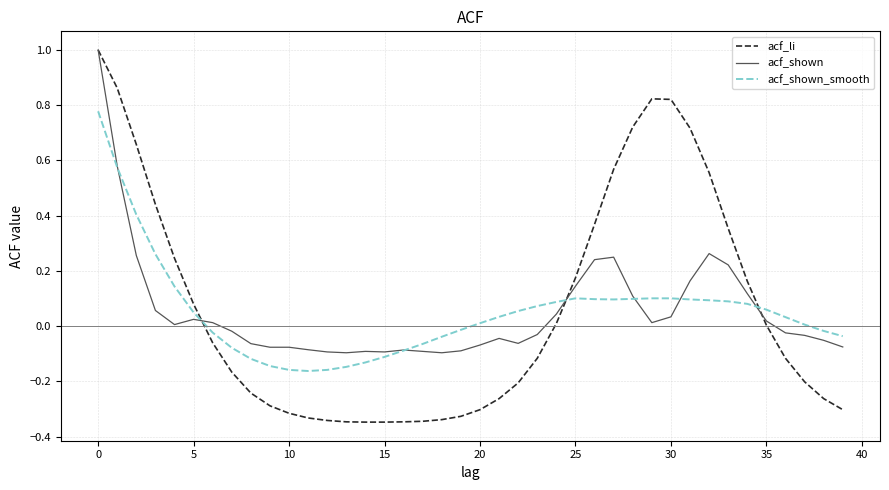

Which series has the widest spread of values?

acf_li